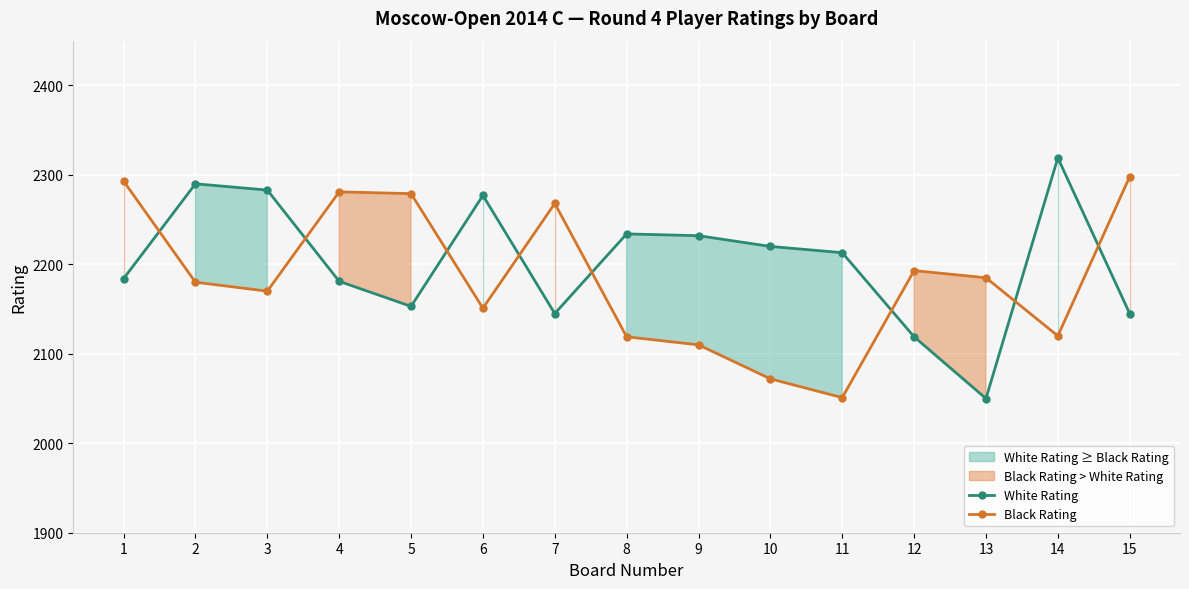

Reading right to left, what are all the values shown in this chart?

White Rating: 15=2145	14=2319	13=2050	12=2119	11=2213	10=2220	9=2232	8=2234	7=2145	6=2277	5=2153	4=2181	3=2283	2=2290	1=2184
Black Rating: 15=2298	14=2120	13=2185	12=2193	11=2051	10=2072	9=2110	8=2119	7=2268	6=2151	5=2279	4=2281	3=2170	2=2180	1=2293